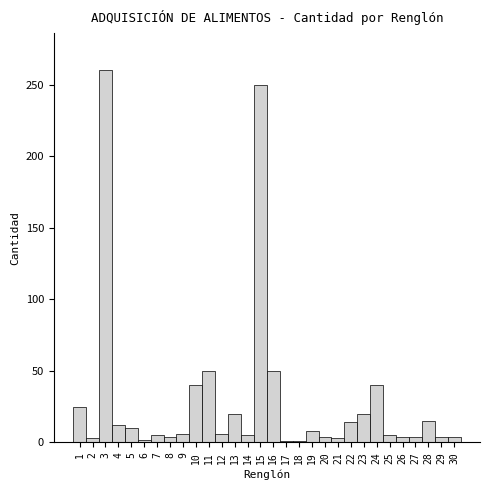

The chart shows a value of 1 at 18. True or false?

True